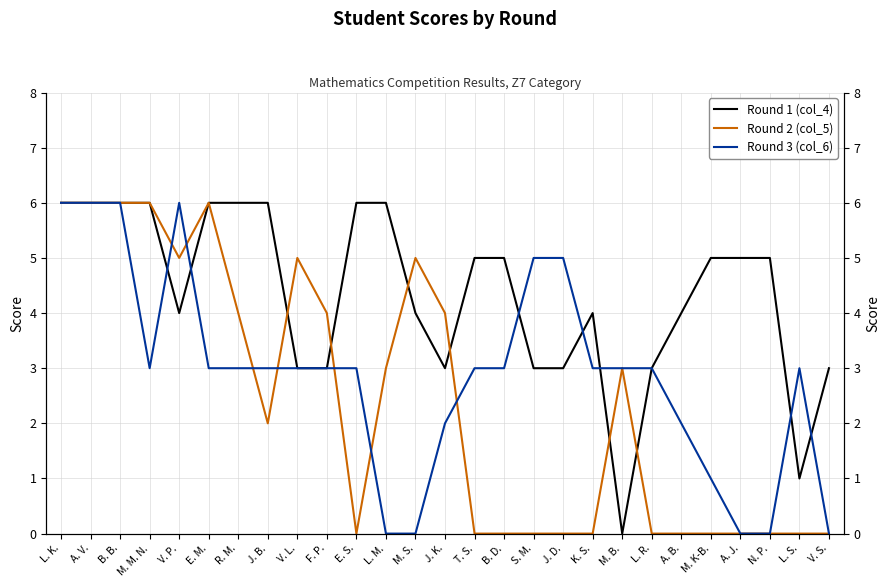

Is the value of Round 1 (col_4) at J. B. greater than the value of Round 3 (col_6) at K. S.?

Yes